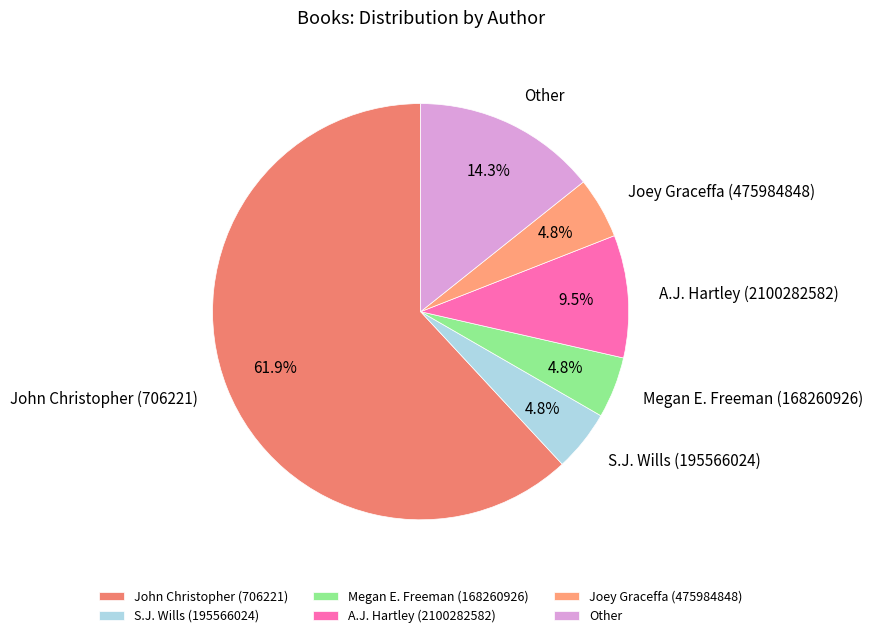

True or false: John Christopher (706221) accounts for 62% of the total.

True